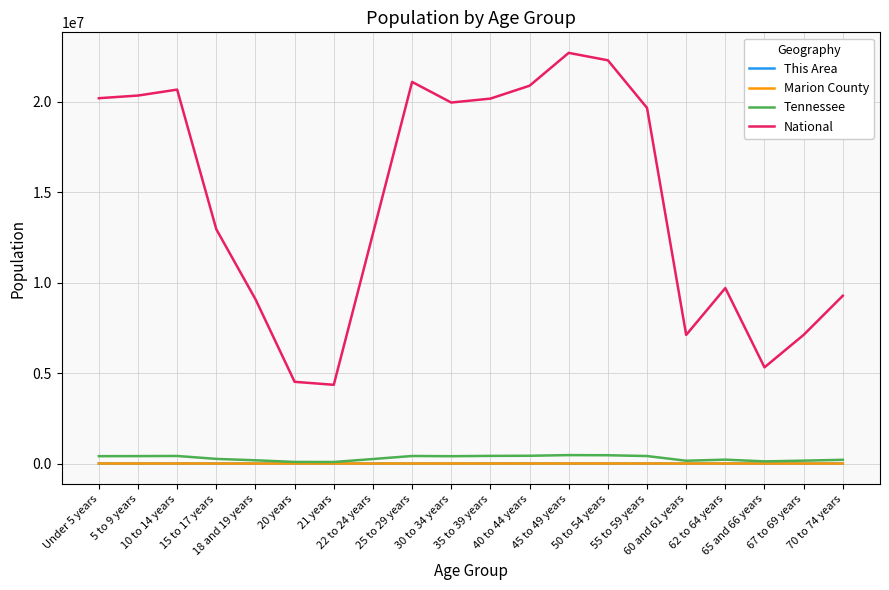

Which series has the largest total across all categories?

National